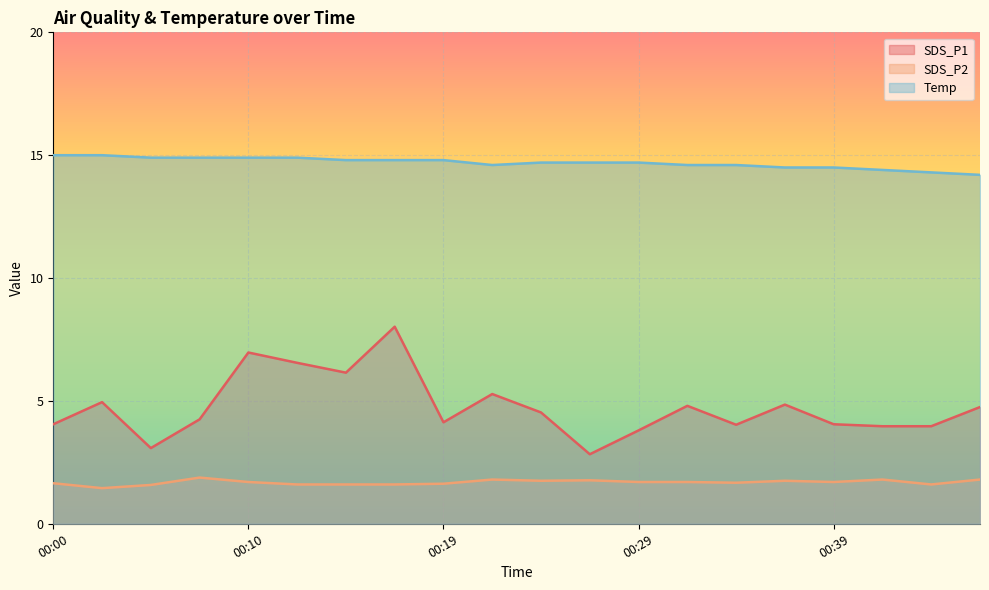

What is the sum of all SDS_P2 values?

33.7